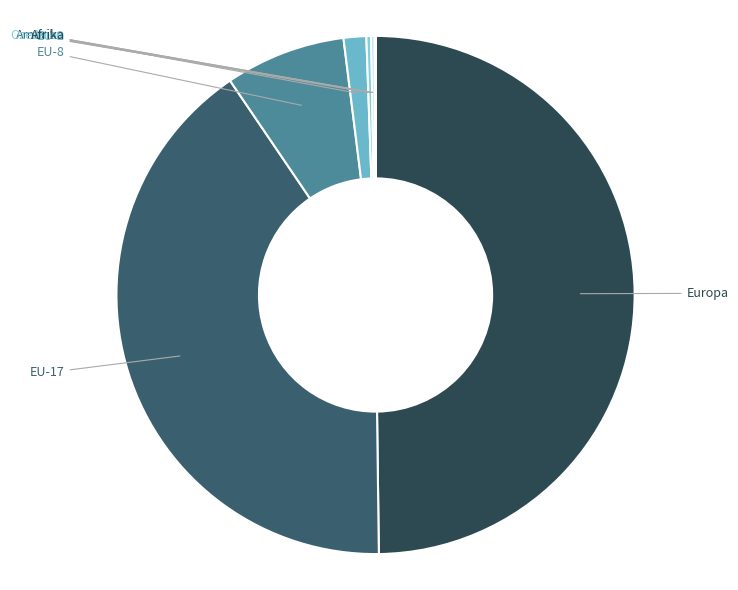

To the nearest percent, what portion does EU-8 represent?

8%